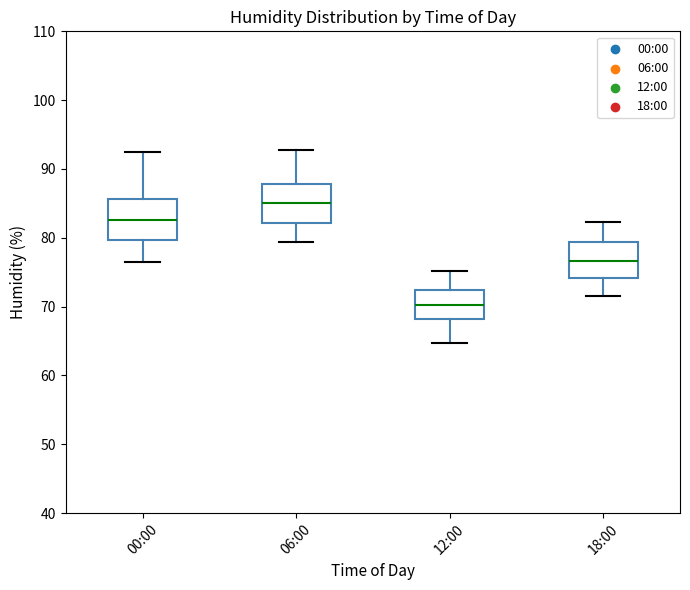

Where is the lower edge of the box for 00:00 on the y-axis? The values are not printed on the chart, so give them approximately, as read against the axis.

80